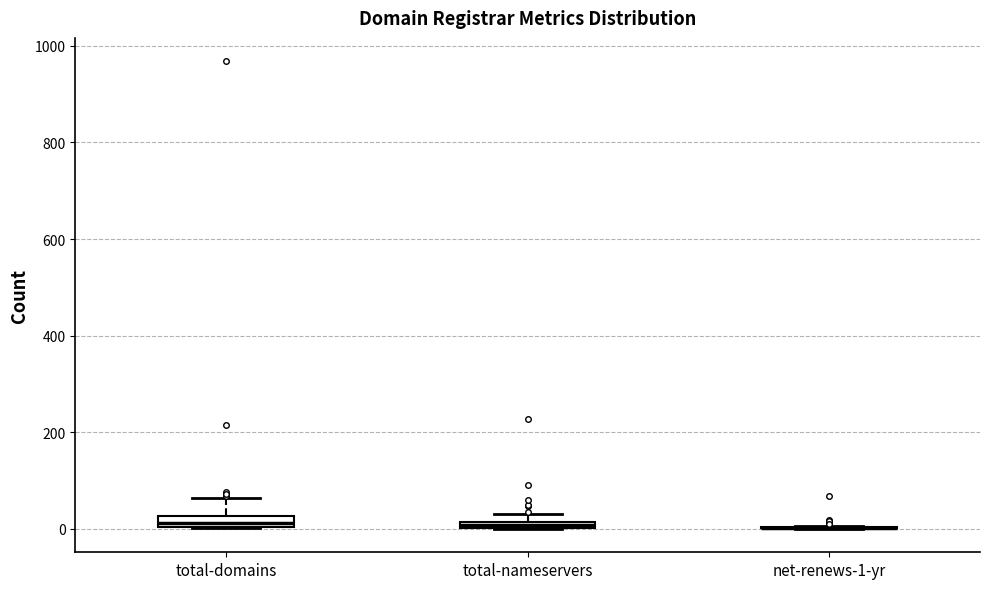

Where is the upper edge of the box for total-nameservers on the y-axis? The values are not printed on the chart, so give them approximately, as read against the axis.

20